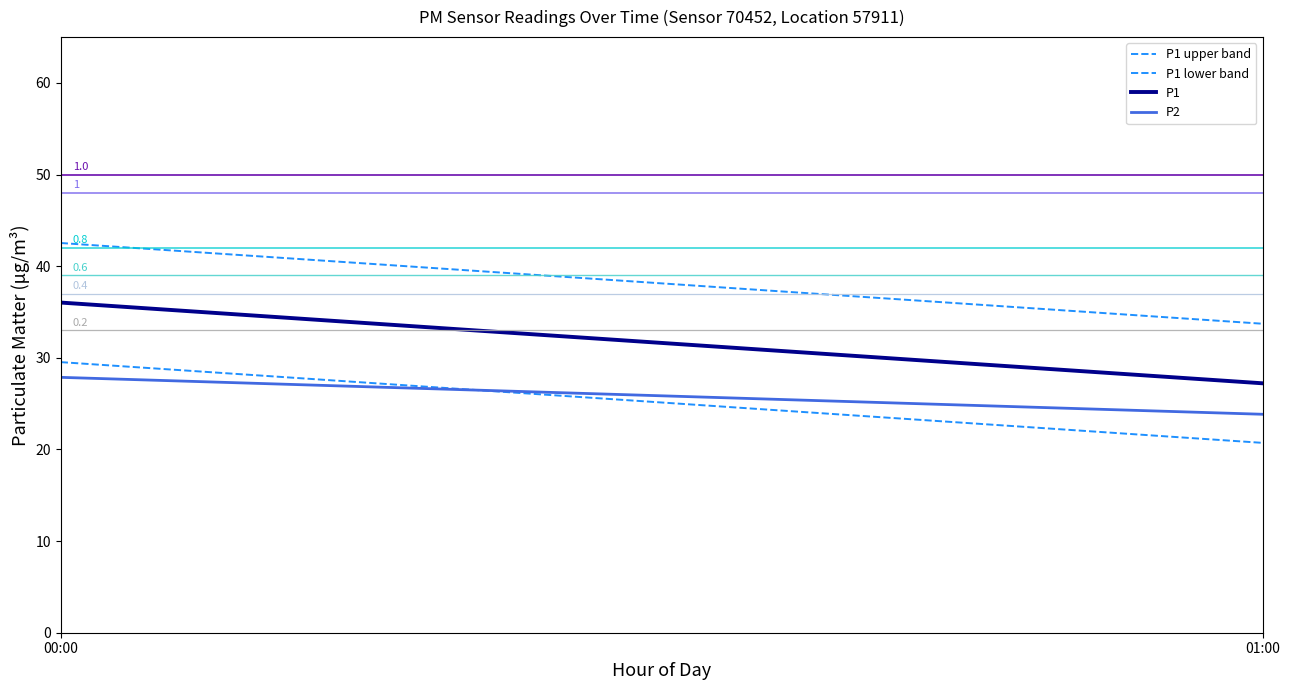

Reading left to right, what are all the values shown in this chart?

P1 upper band: 00:00=42.5	01:00=33.7
P1 lower band: 00:00=29.5	01:00=20.7
P1: 00:00=36.0	01:00=27.2
P2: 00:00=27.9	01:00=23.8